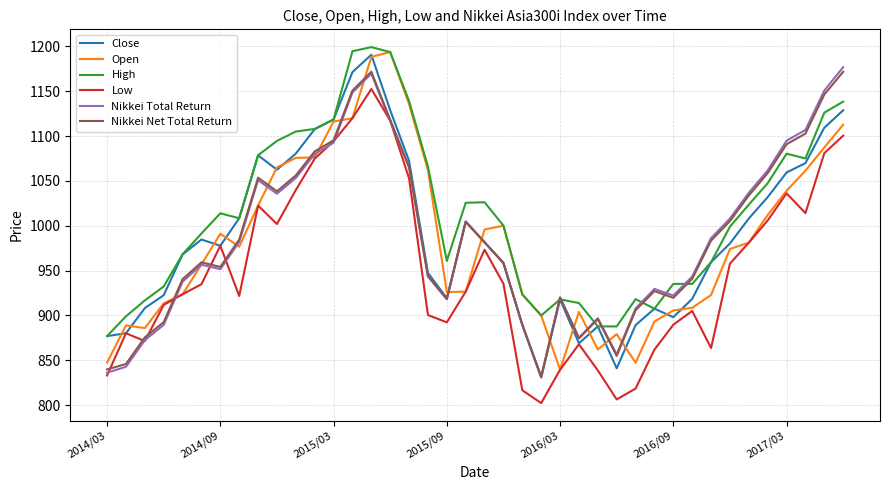

Which series has the largest total across all categories?

High